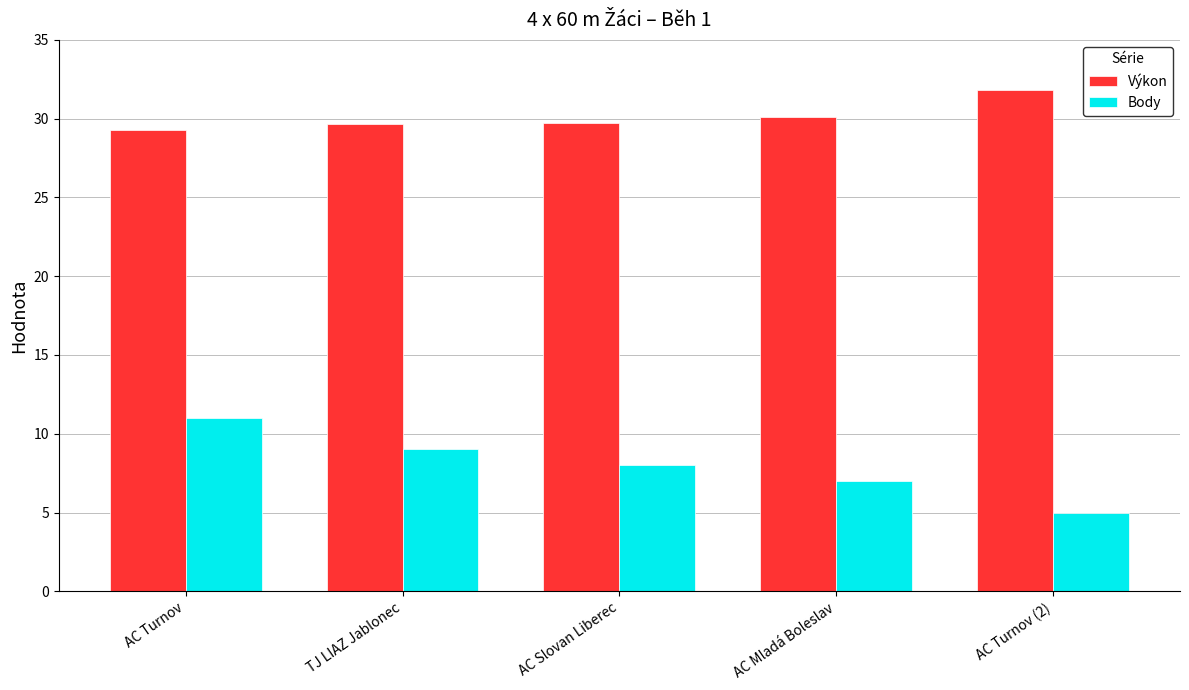

What is the sum of all Výkon values?

150.5